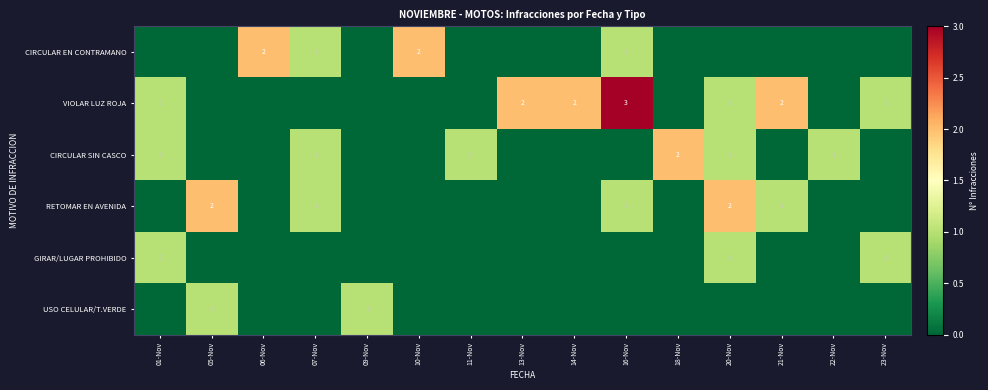

Is it true that VIOLAR LUZ ROJA equals 1 at 21-Nov?

False